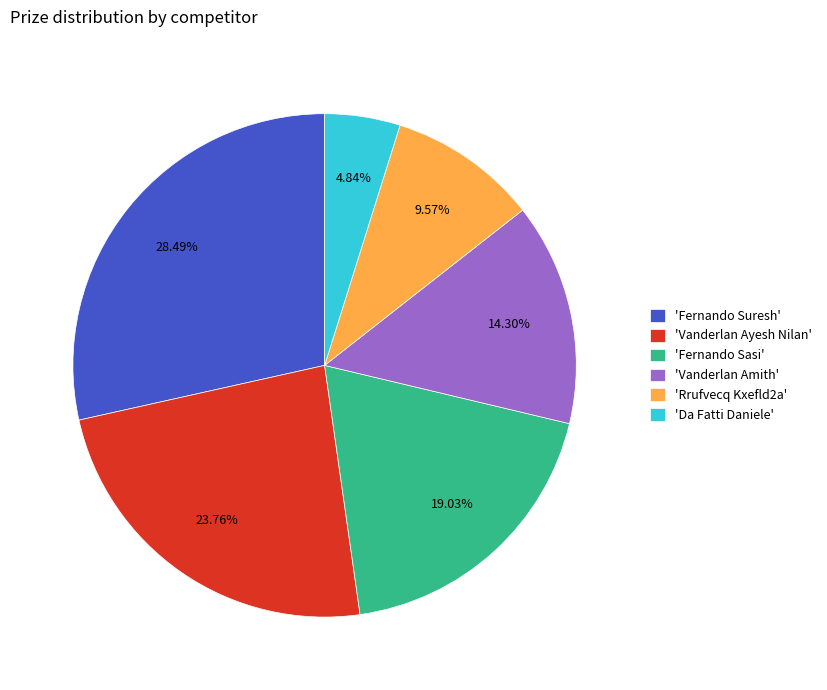

Is the sum of 'Fernando Suresh' and 'Rrufvecq Kxefld2a' greater than half?

No